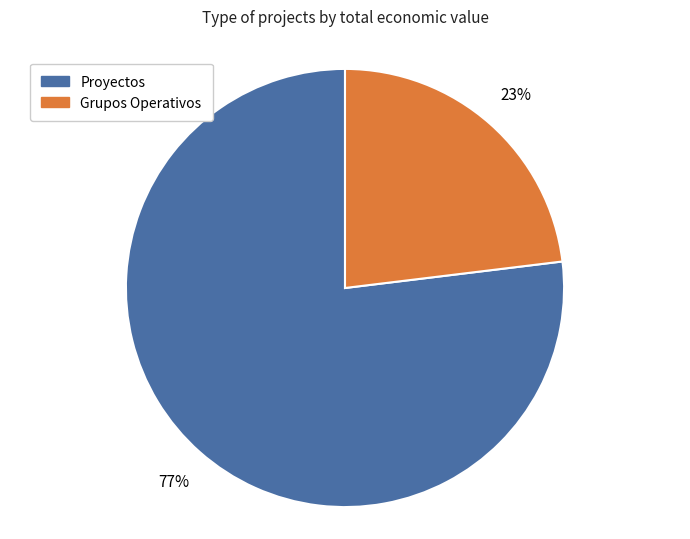

Is there any slice that represents more than half of the pie?

Yes